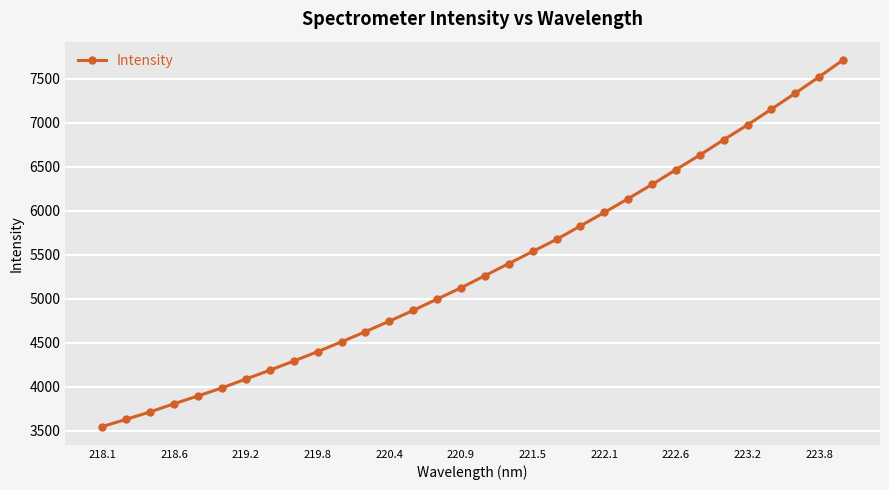

What is the greatest value displayed?

7713.7